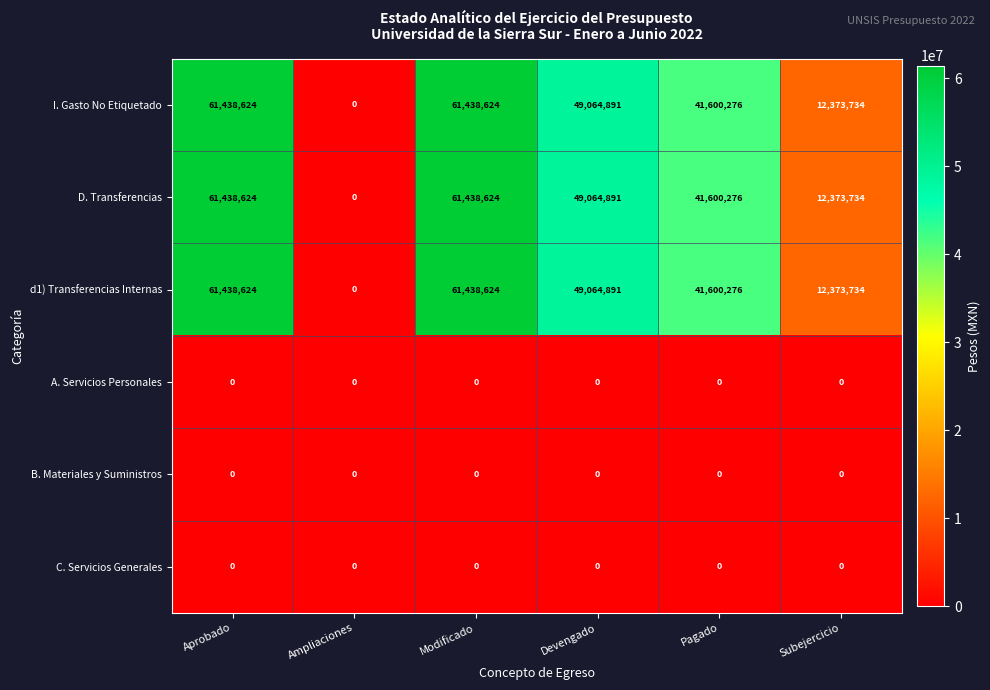

Is it true that d1) Transferencias Internas equals 16753739 at Devengado?

False